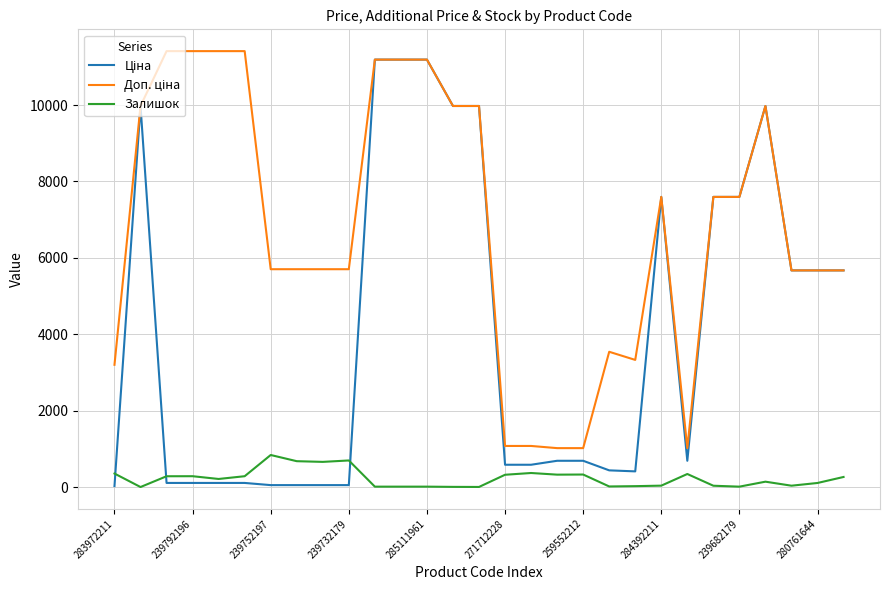

What is the maximum value shown in the chart?

11410.0